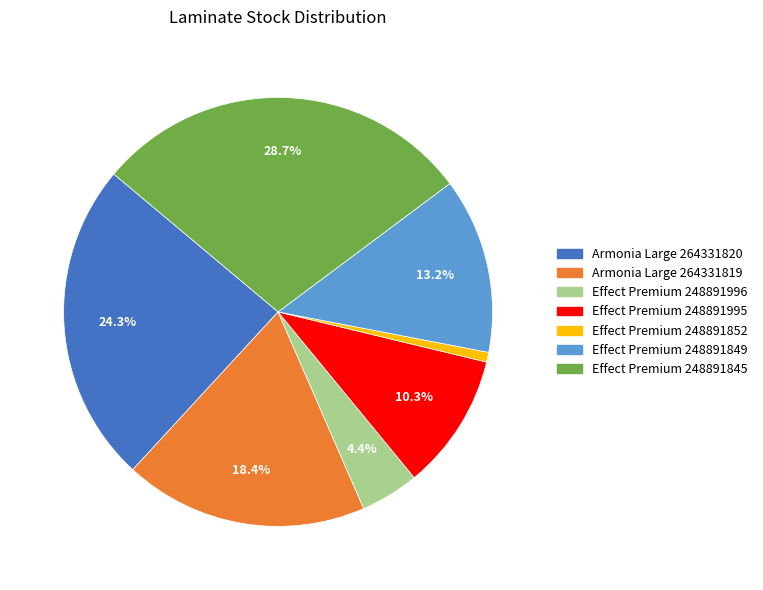

How many segments does this pie chart have?

7